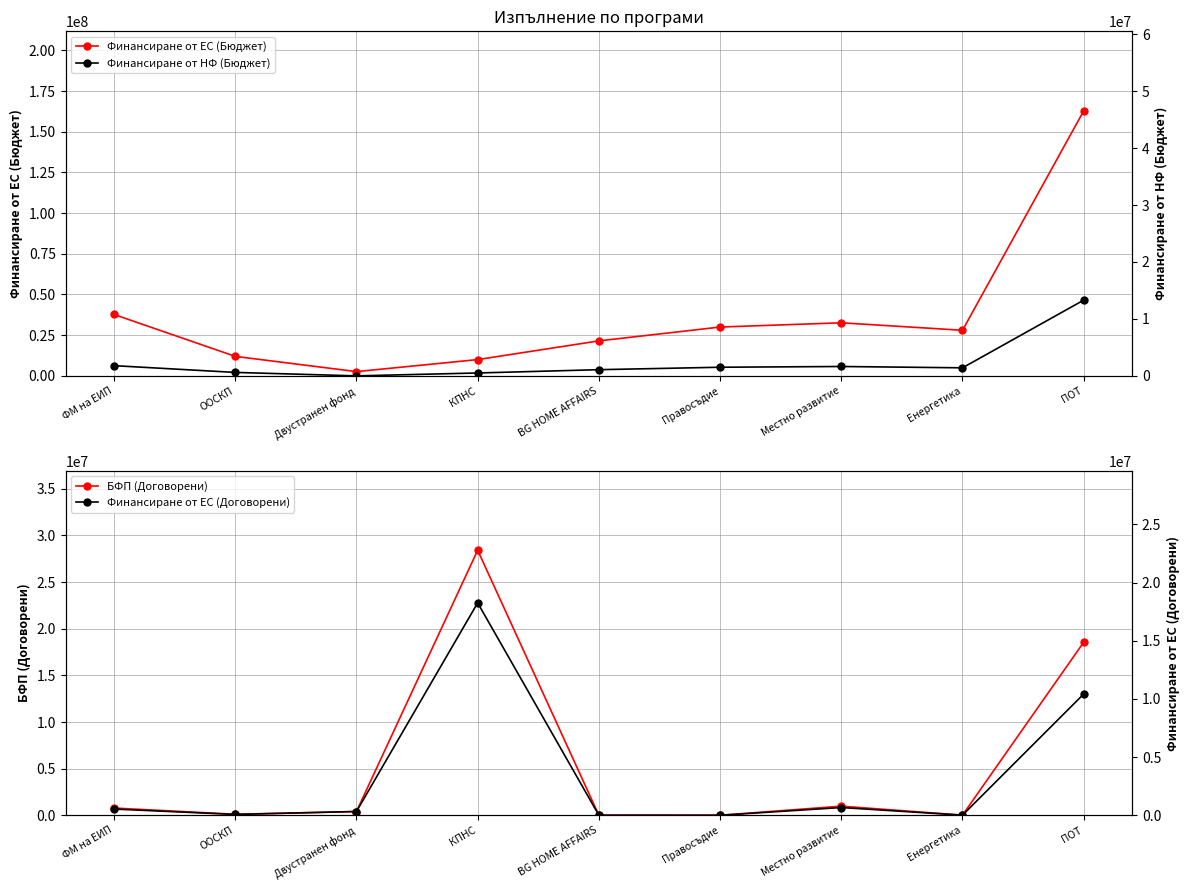

How many interior local peaks does the БФП (Договорени) series have?

2